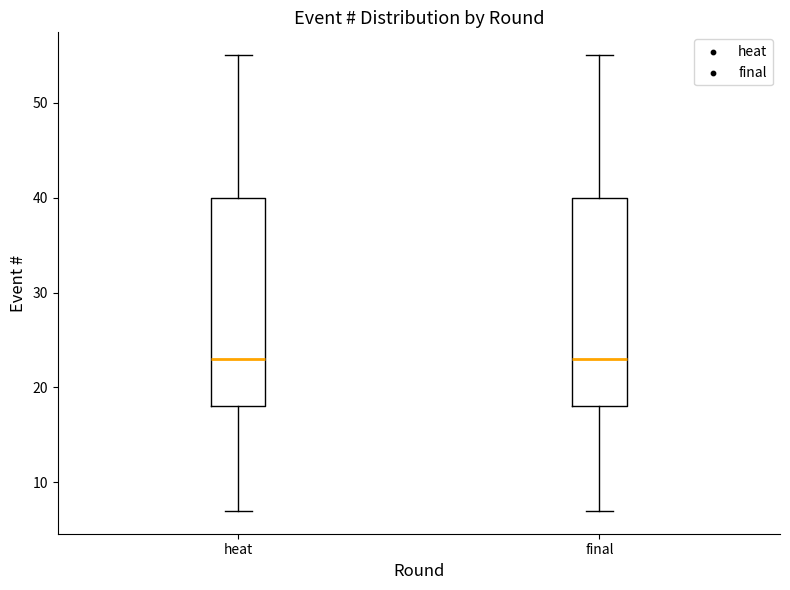

Reading left to right, transcribe this box plot: for each box, give where its median line is, the range the box spans, and where its two whiskers end, as read against the y-axis. The values are not printed on the chart, so give them approximately, as read against the axis.

heat: median 23, box 18 to 40, whiskers 7 to 55
final: median 23, box 18 to 40, whiskers 7 to 55